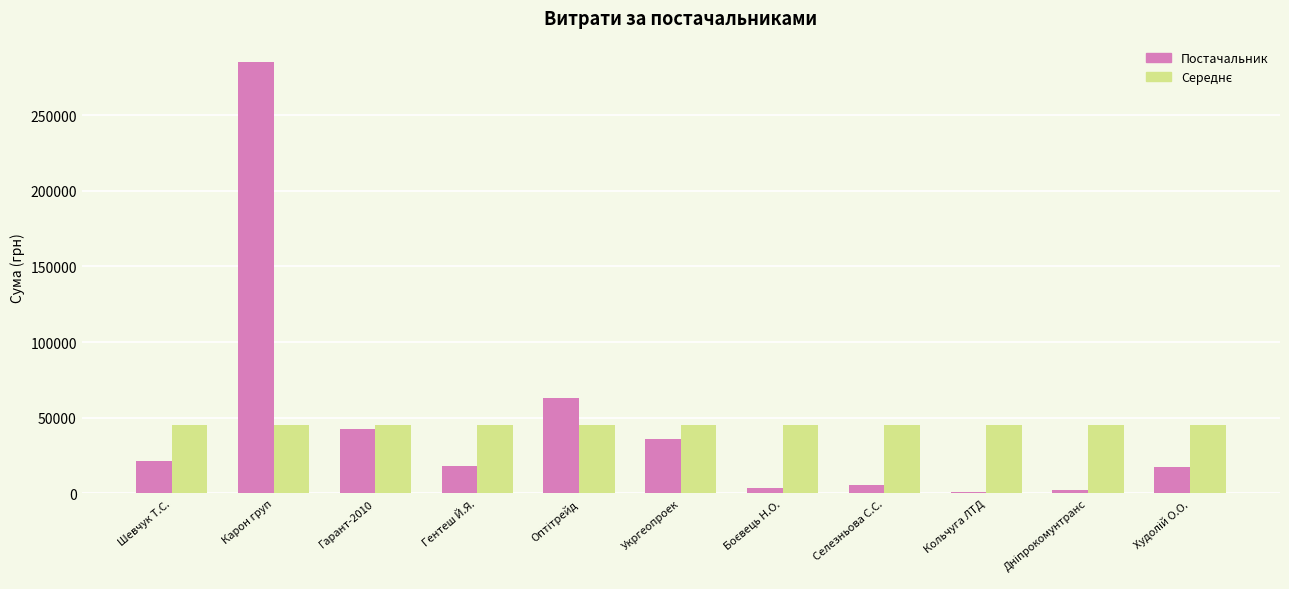

At which label does Постачальник reach its peak?

Карон груп